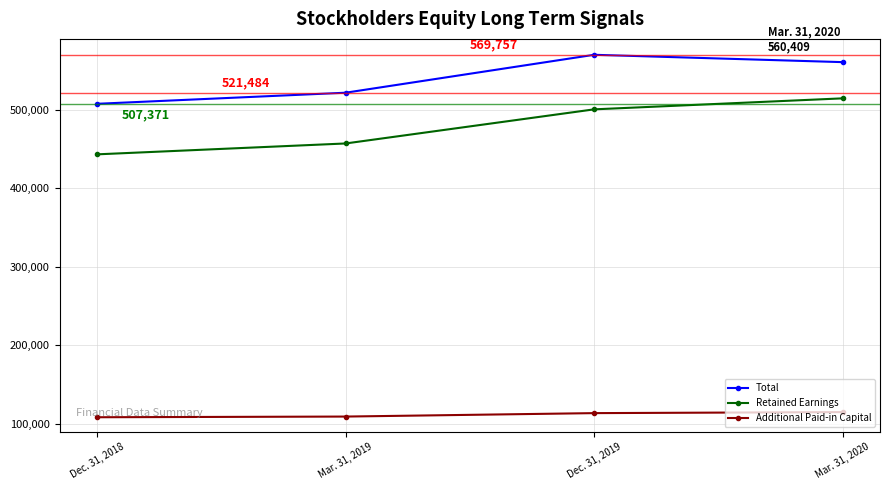

What is the difference between the second highest and minimum values in the Retained Earnings series?

57280